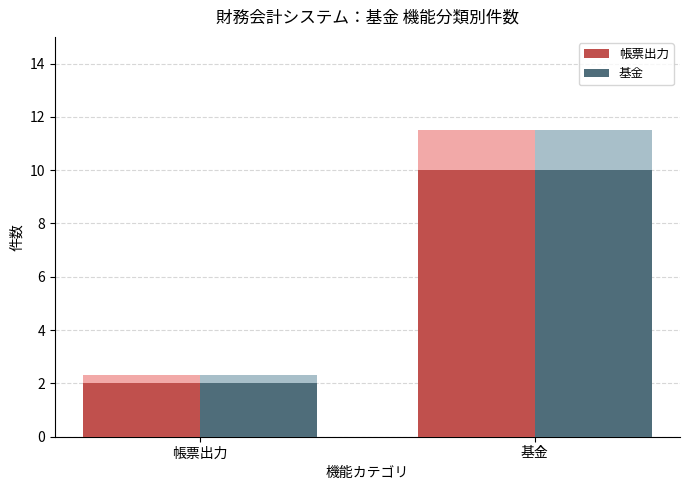

What is the difference between the maximum and minimum values in the 帳票出力 series?

8